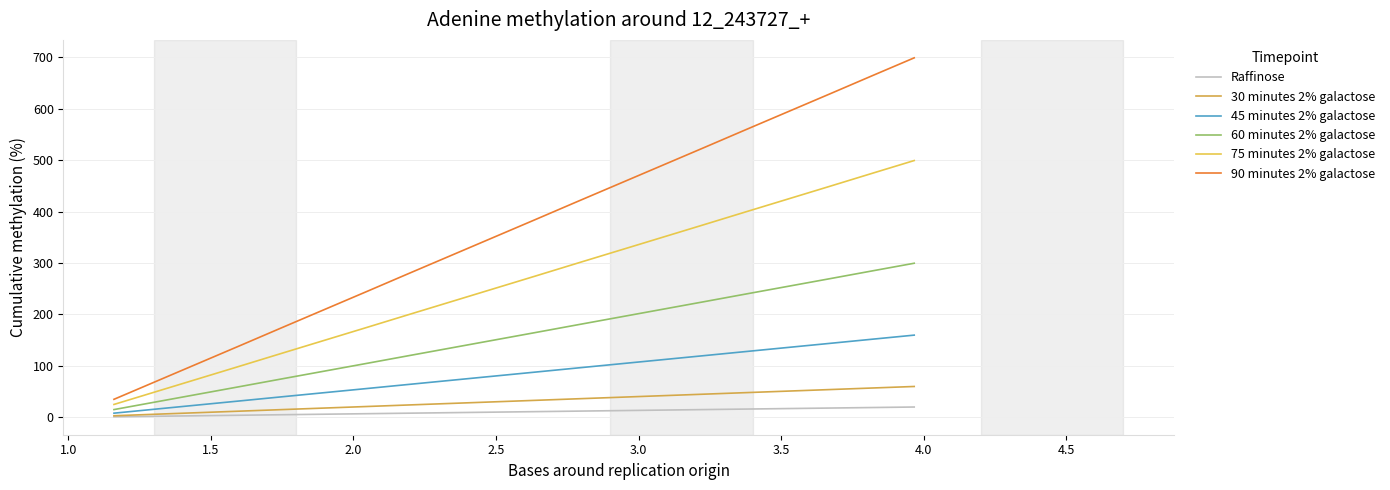

Which series has the largest total across all categories?

90 minutes 2% galactose